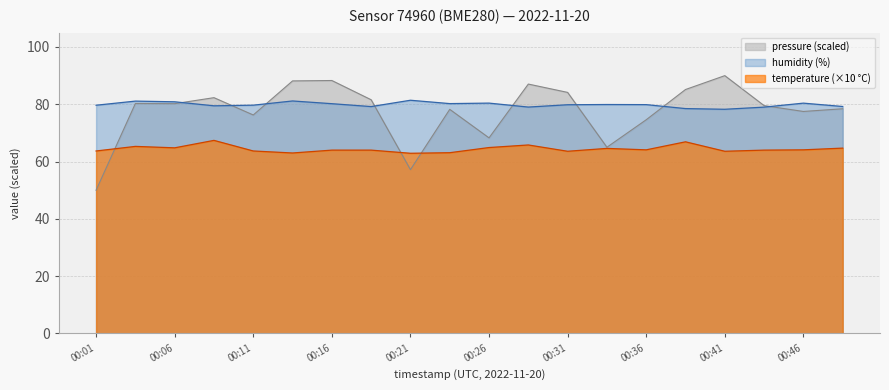

What is the total value across all series at 00:16?

232.5